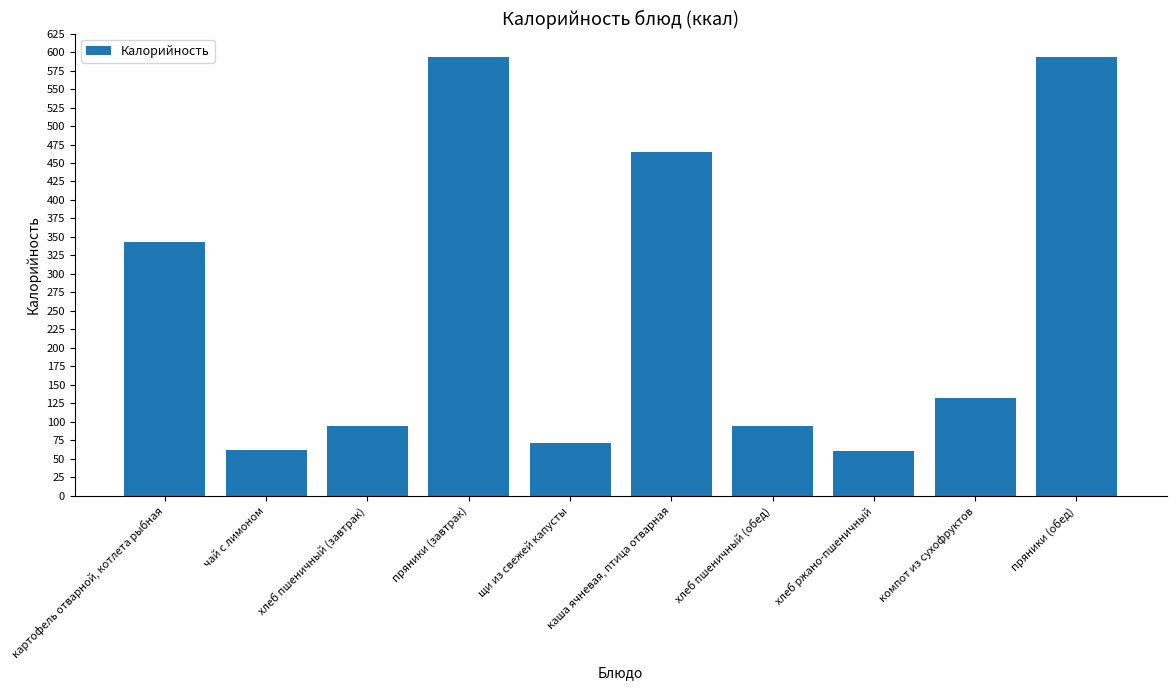

What is the difference between the values at хлеб пшеничный (завтрак) and компот из сухофруктов?

38.4